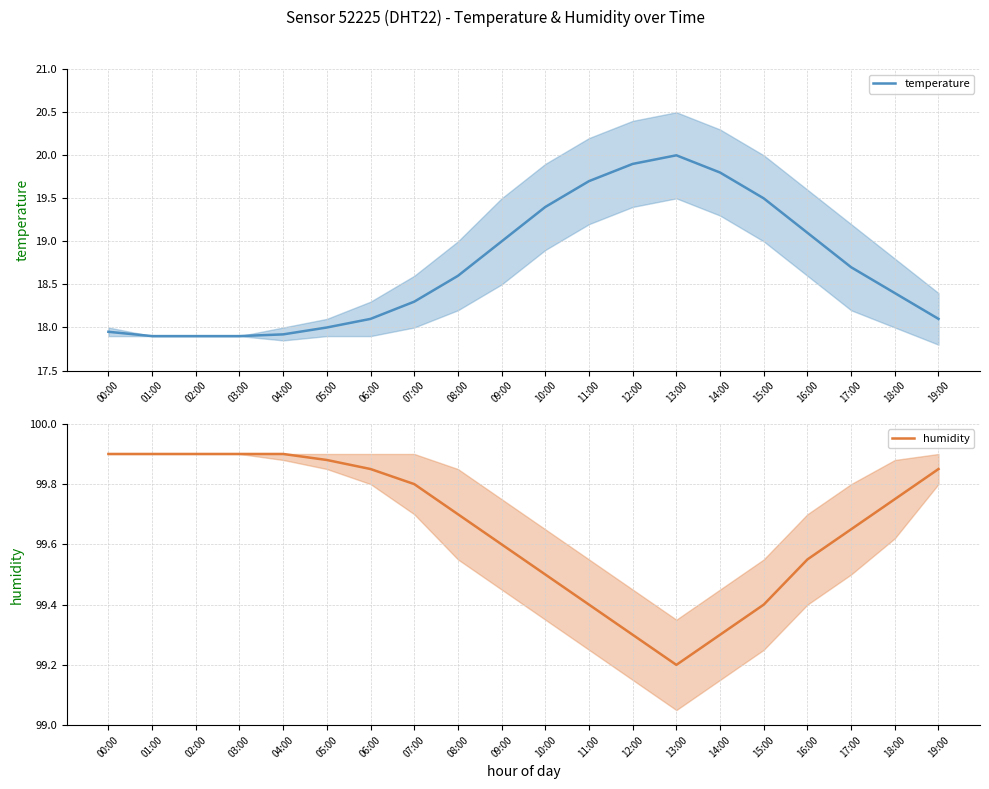

What is the spread (max minus min) of values at 07:00?

81.5